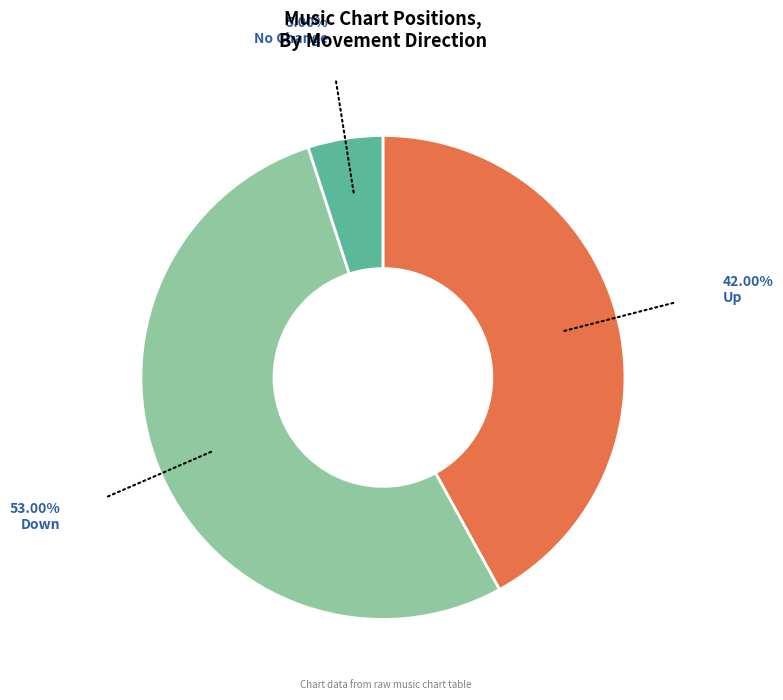

Is there a majority slice in this chart?

Yes